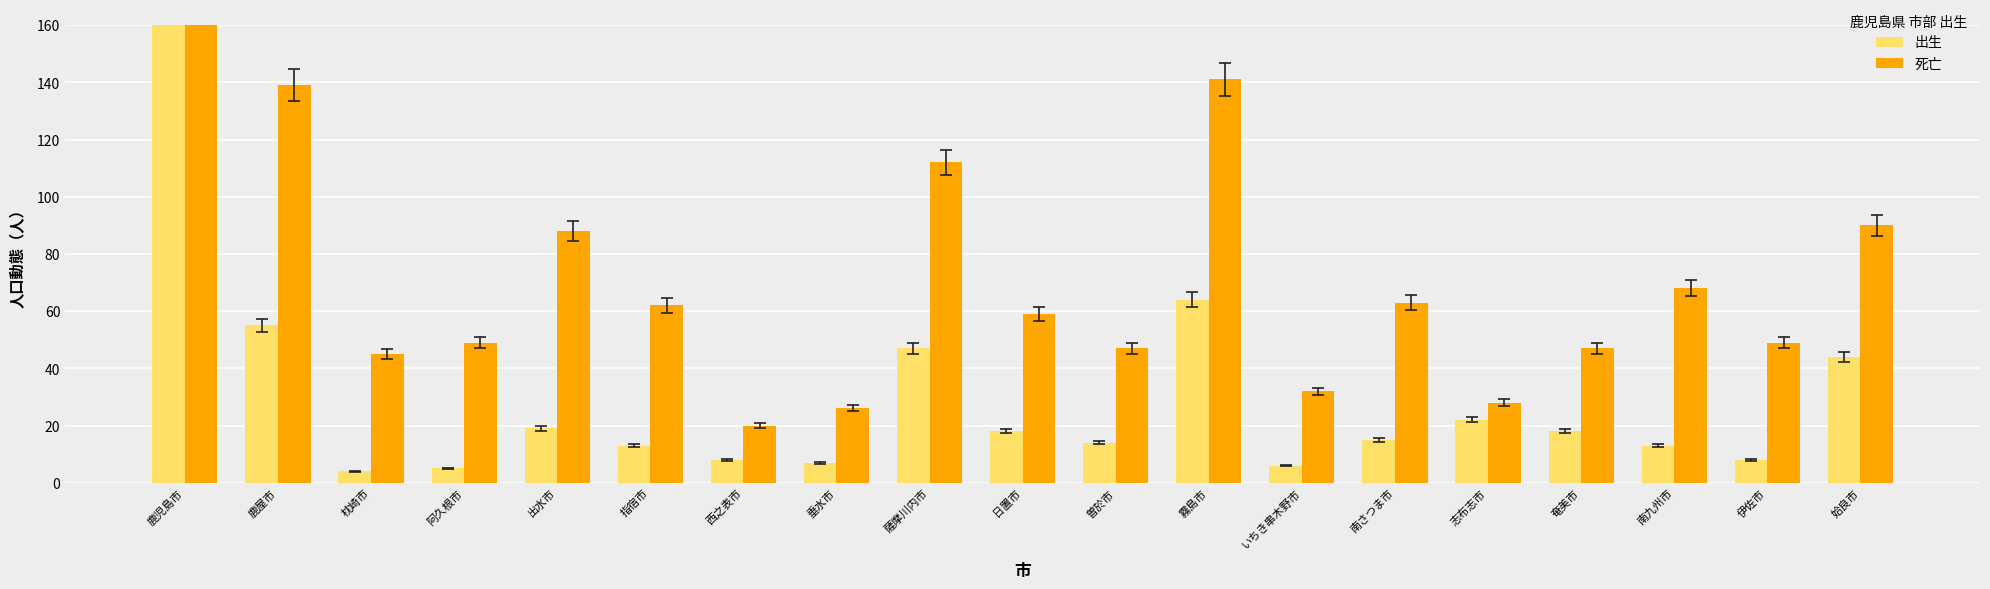

Which category has the highest value in the 死亡 series?

鹿児島市